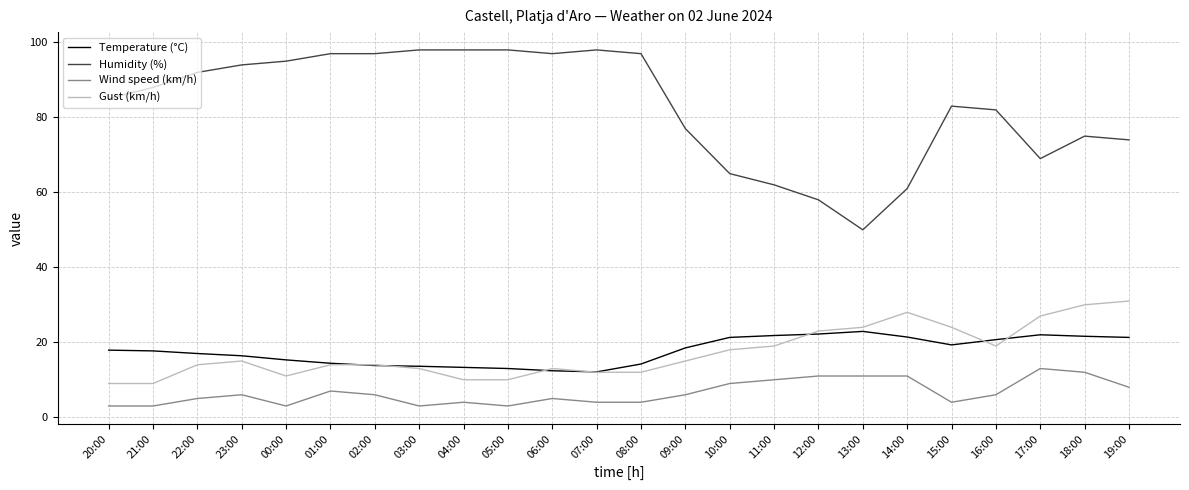

Which series changed the most between 03:00 and 11:00?

Humidity (%)